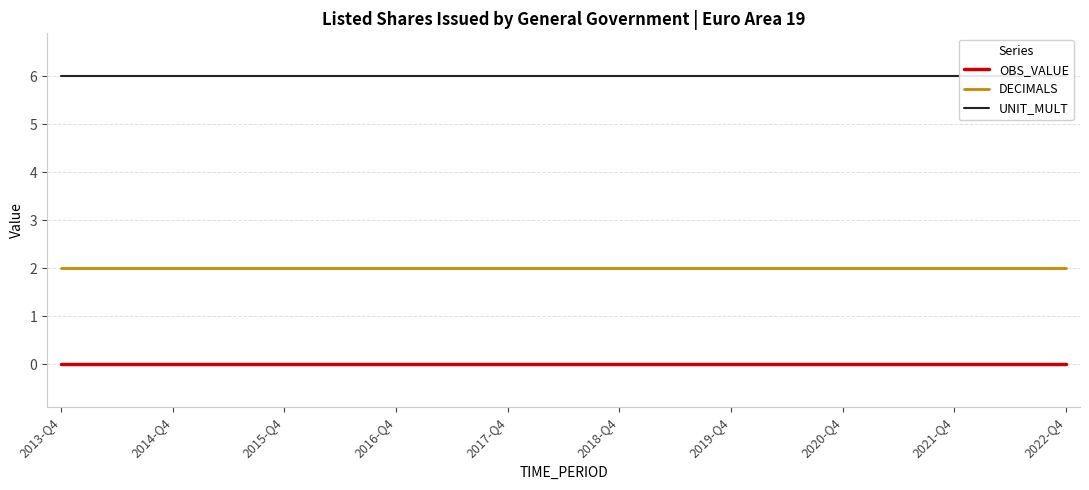

What is the sum of the DECIMALS values at 22 and 33?

4